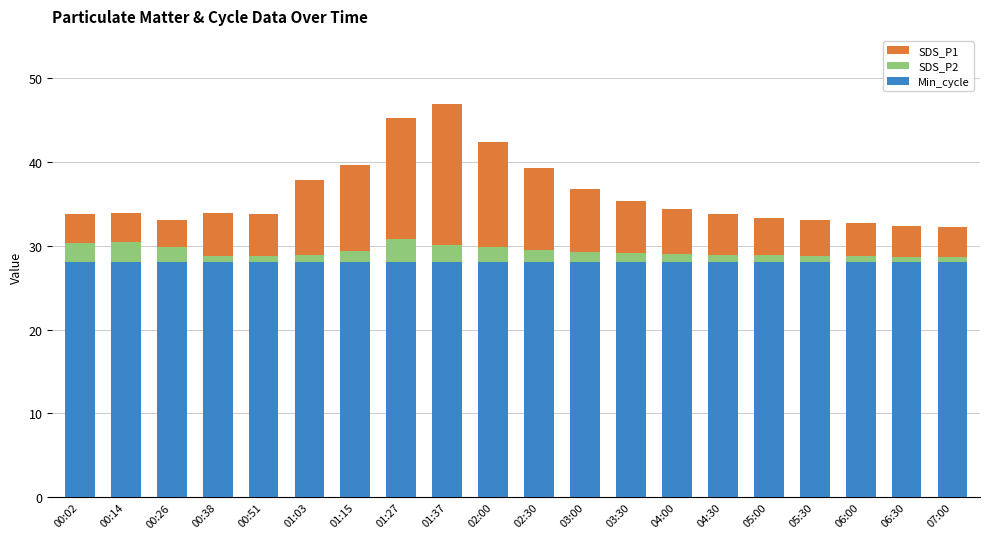

What is the average value of the Min_cycle series?

28.0